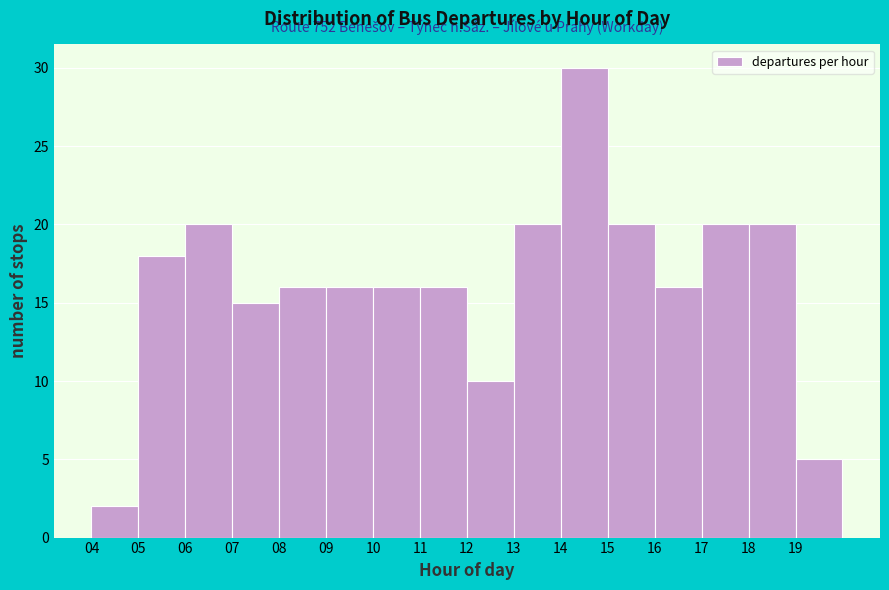

Over which range of the x-axis is the bar tallest?

14 to 15